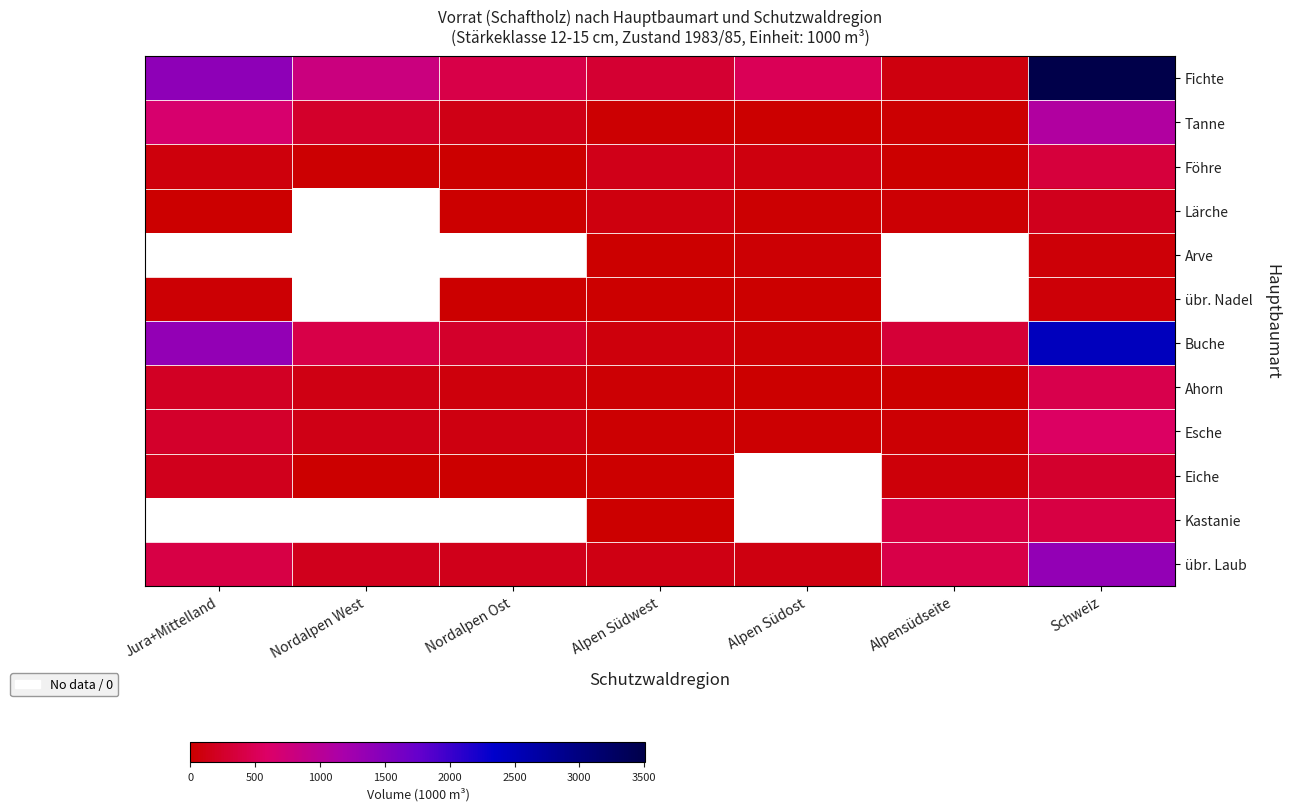

At which category is the sum across all series the highest?

Schweiz